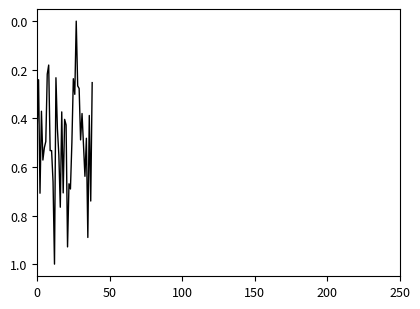

What is the greatest value displayed?

1.0